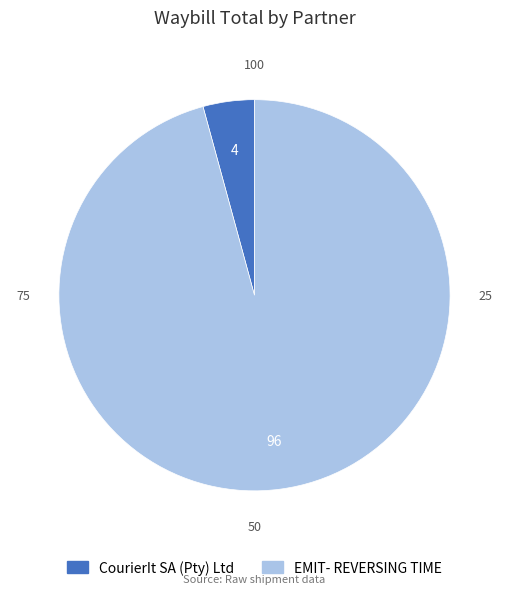

What is the smallest slice in the pie chart?

CourierIt SA (Pty) Ltd